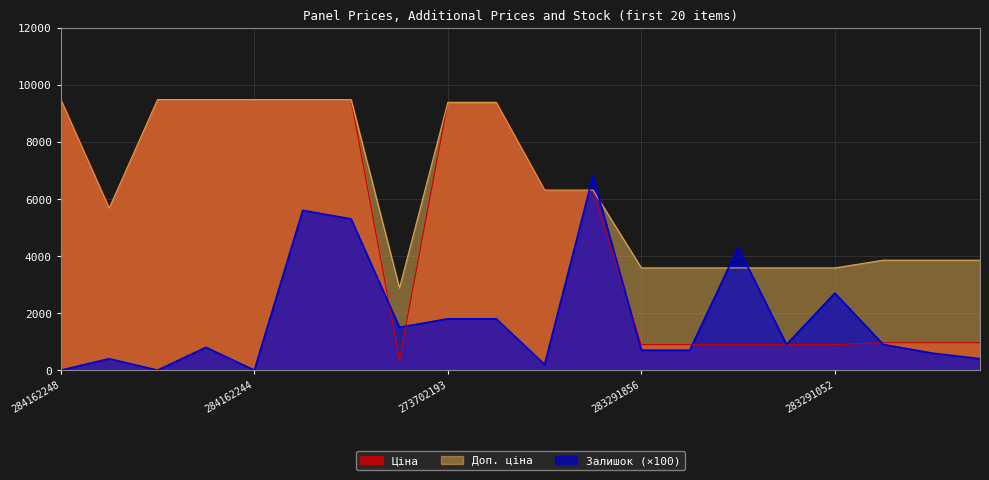

True or false: Доп. ціна and Залишок cross at least once.

True